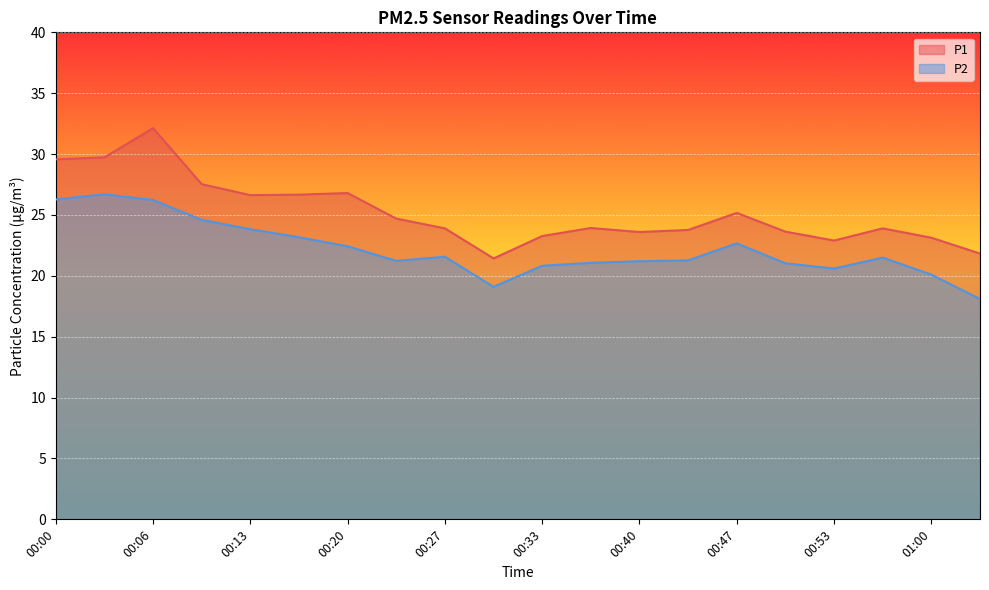

Between 00:20 and 01:03, which series saw the biggest shift?

P1